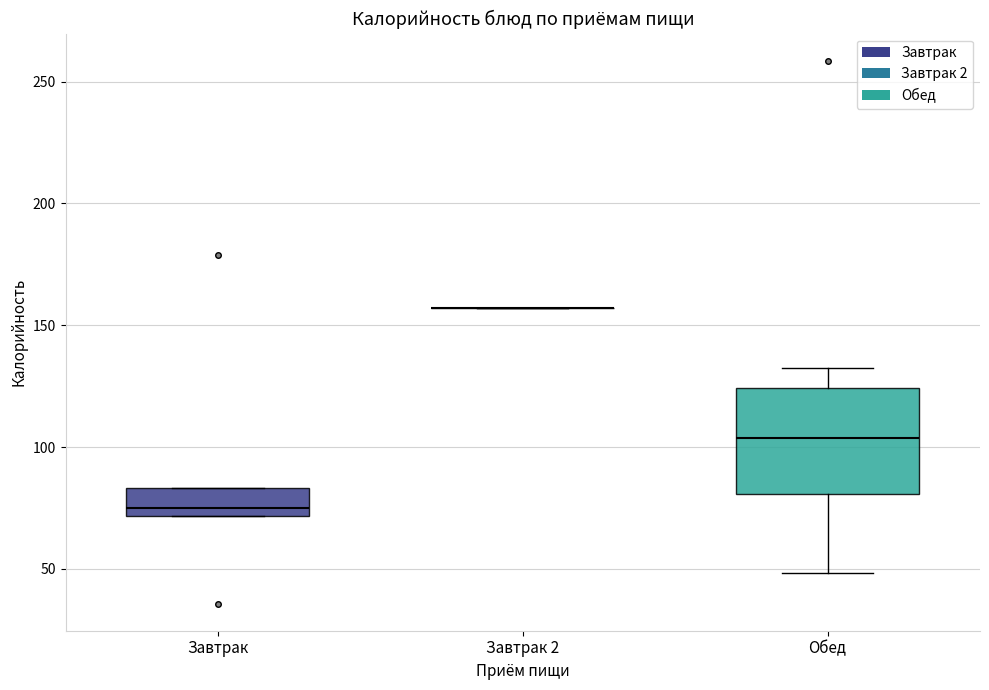

Reading left to right, transcribe this box plot: for each box, give where its median line is, the range the box spans, and where its two whiskers end, as read against the y-axis. The values are not printed on the chart, so give them approximately, as read against the axis.

Завтрак: median 75, box 70 to 85, whiskers 70 to 85
Завтрак 2: box collapsed to a line at 155, whiskers 155 to 155
Обед: median 105, box 80 to 125, whiskers 50 to 130